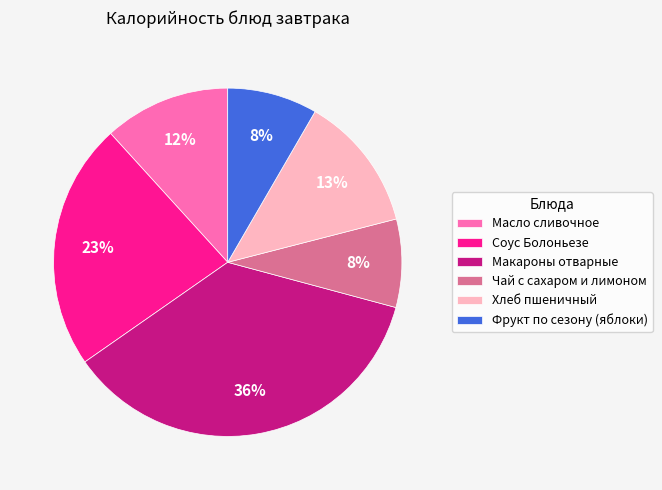

To the nearest percent, what is the combined percentage of Соус Болоньезе and Чай с сахаром и лимоном?

31%